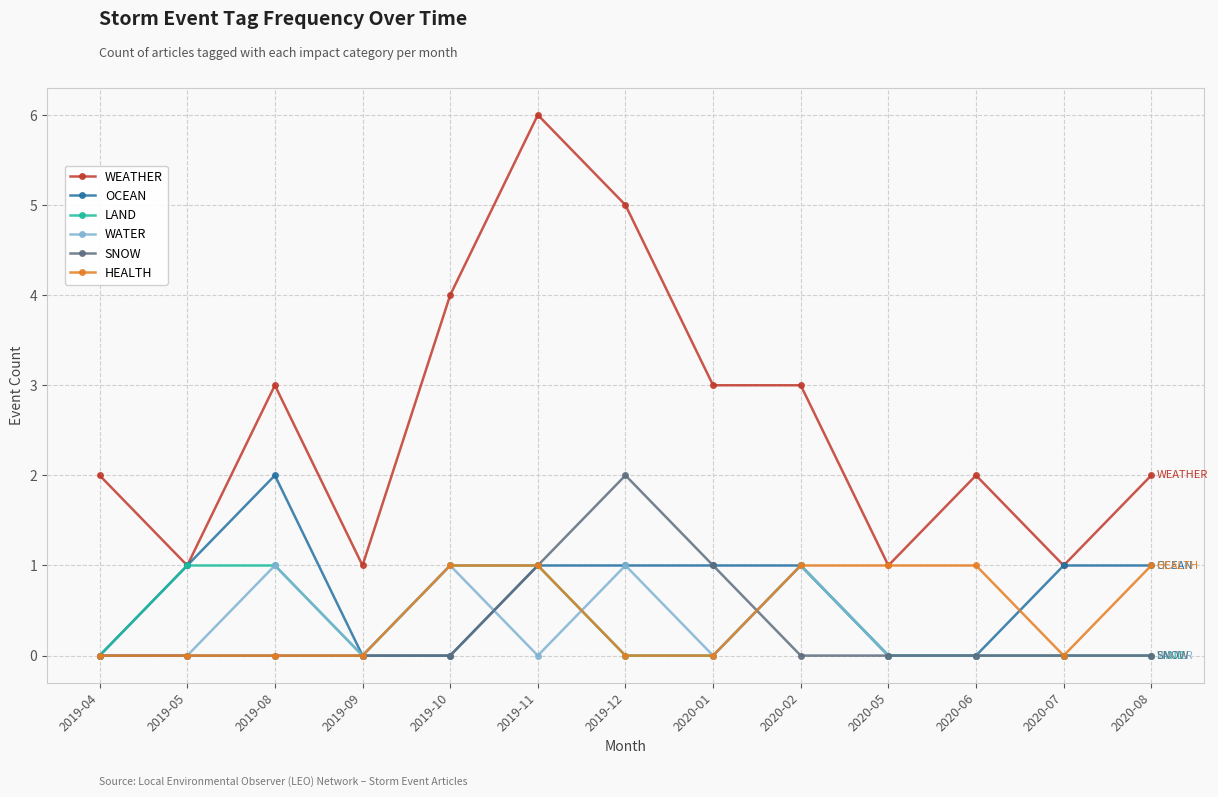

What is the total value across all series at 2020-02?

7